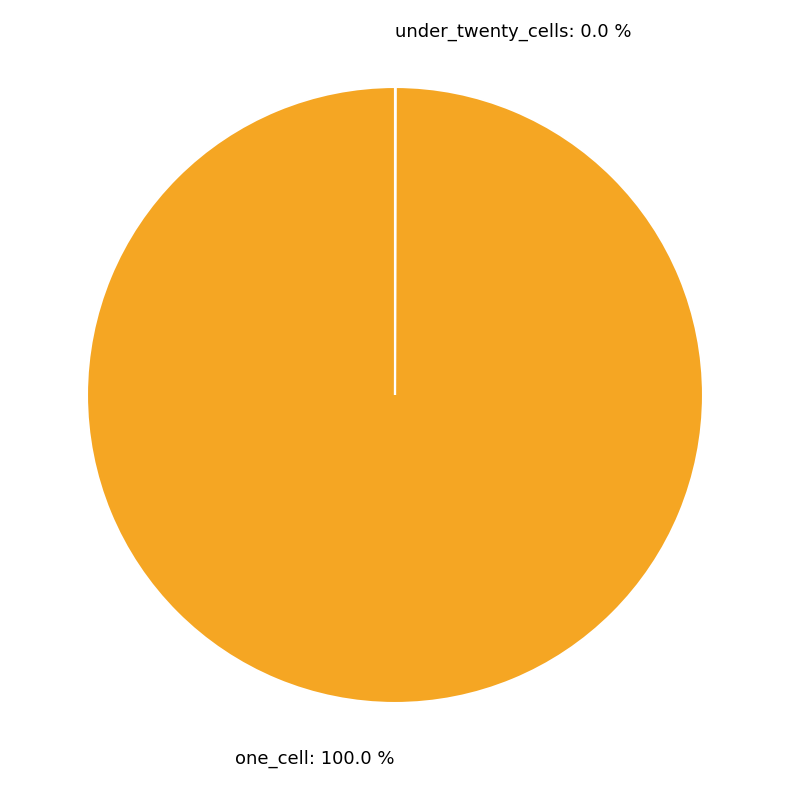

Which category accounts for the majority?

one_cell: 100.0 %